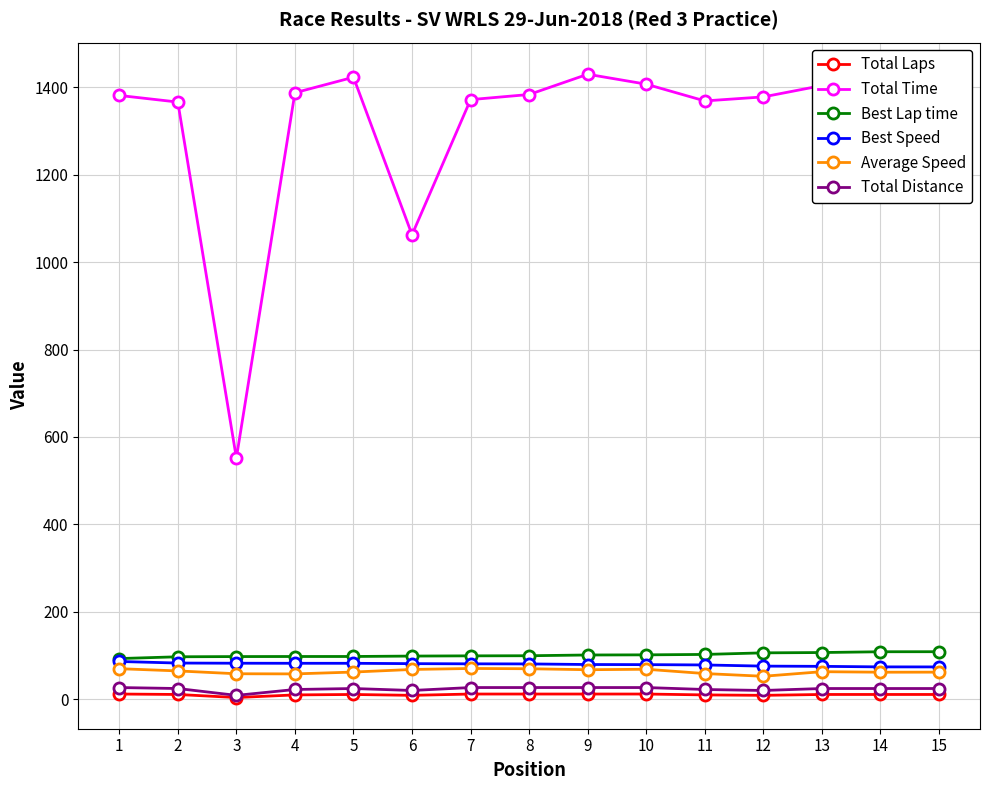

True or false: Total Distance and Total Time intersect in this chart.

False